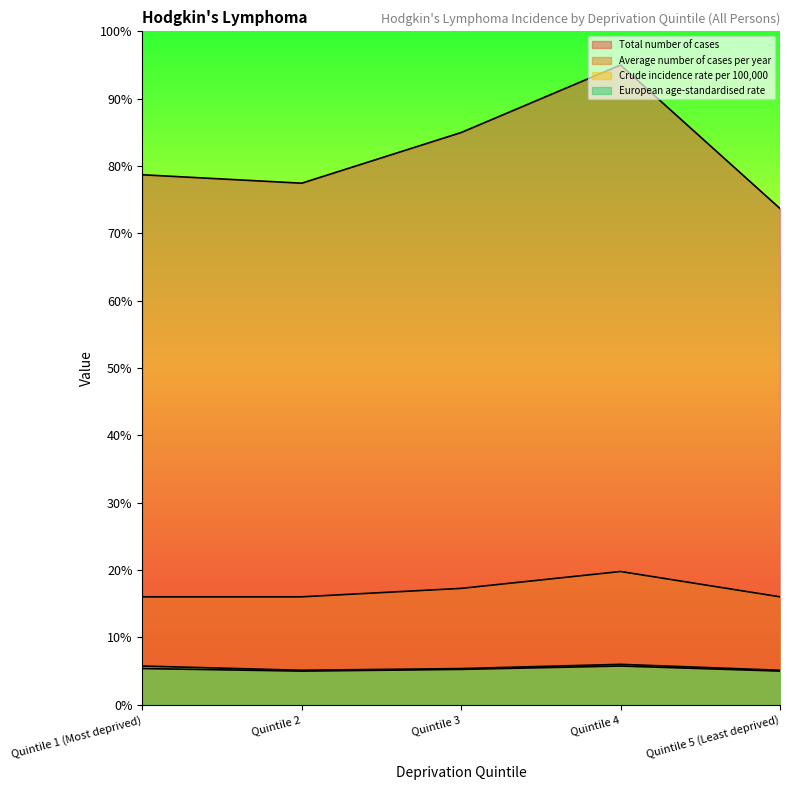

In Total number of cases, how many points are higher than both neighbors (excluding endpoints)?

1